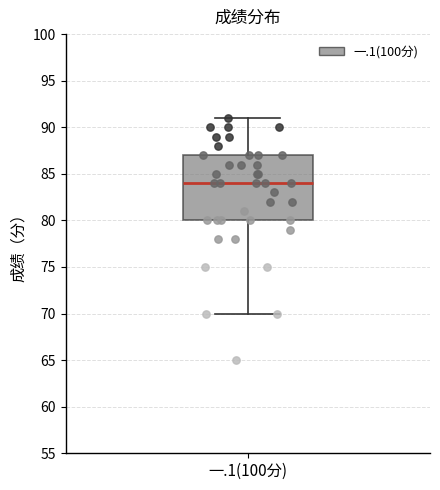

Read this box plot against the y-axis: the position of the median line, the range covered by the box, and the ends of both whiskers. The values are not printed on the chart, so give them approximately, as read against the axis.

median 84, box 80 to 87, whiskers 70 to 91